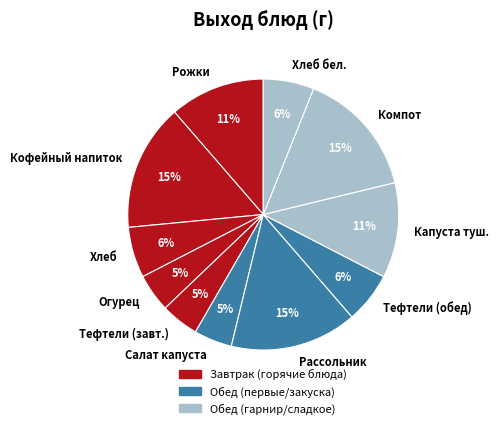

How many segments does this pie chart have?

11